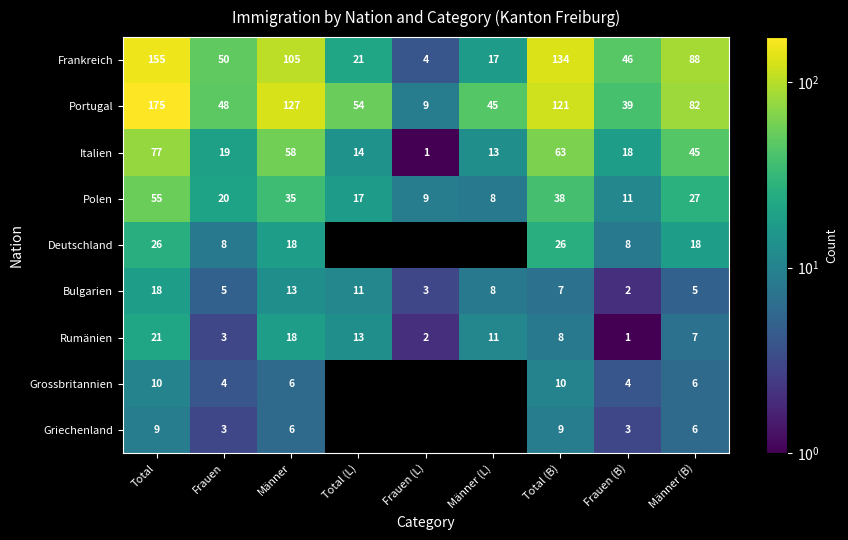

Which series has the largest range (max minus min)?

Portugal